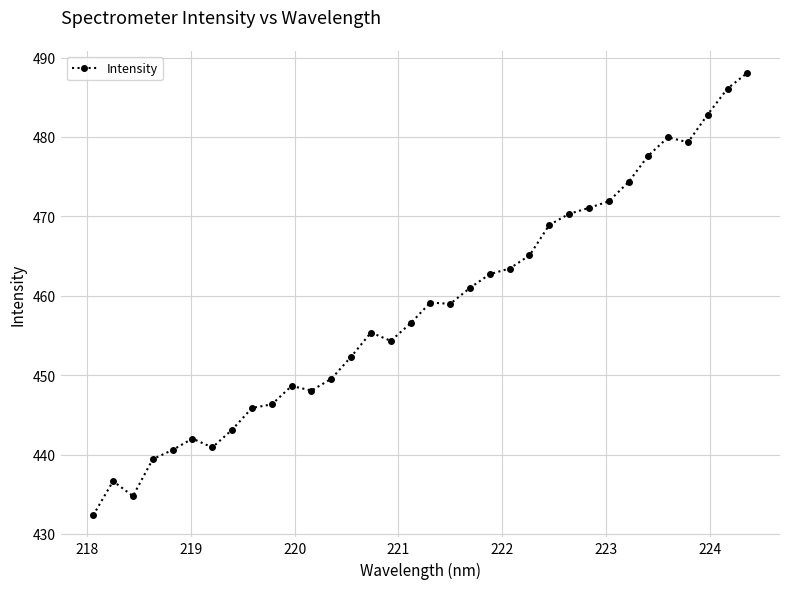

True or false: there are more than 2 points higher than both neighbors.

True